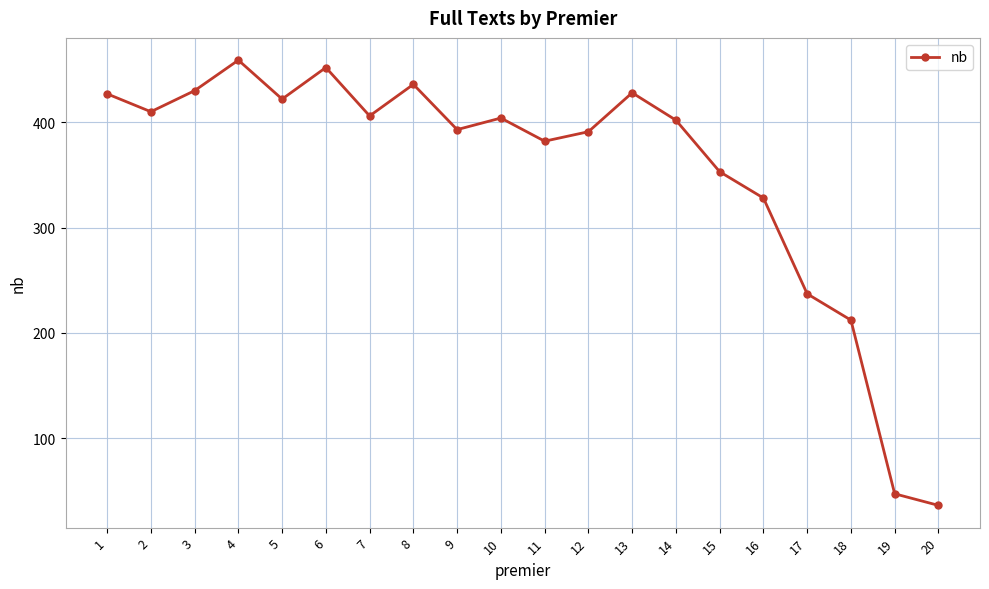

How many lines are shown in the chart?

1